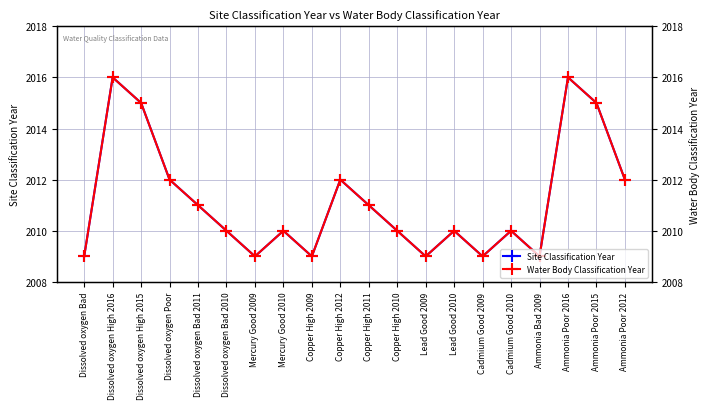

At which label does Water Body Classification Year reach its minimum?

Dissolved oxygen Bad